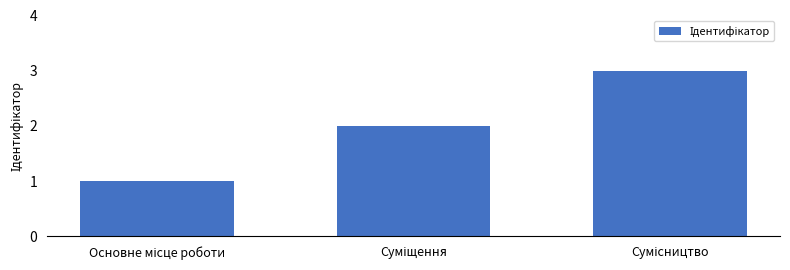

What is the sum of all values?

6